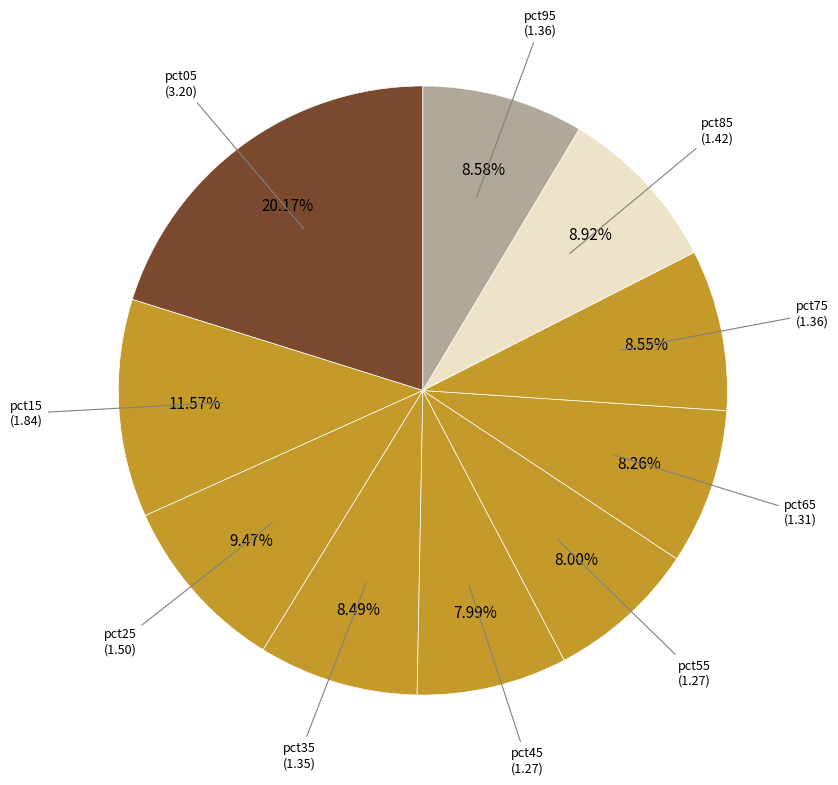

What is the ratio of the value at pct55 to the value at pct25?

0.8